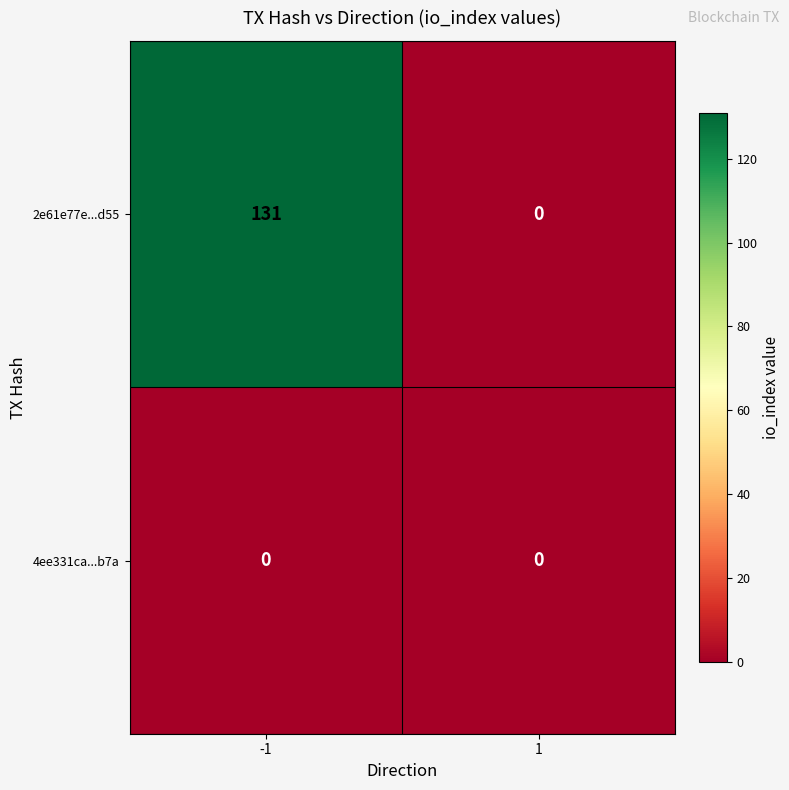

Reading left to right, list all the values displayed in this chart.

2e61e77e...d55: 131	0
4ee331ca...b7a: 0	0